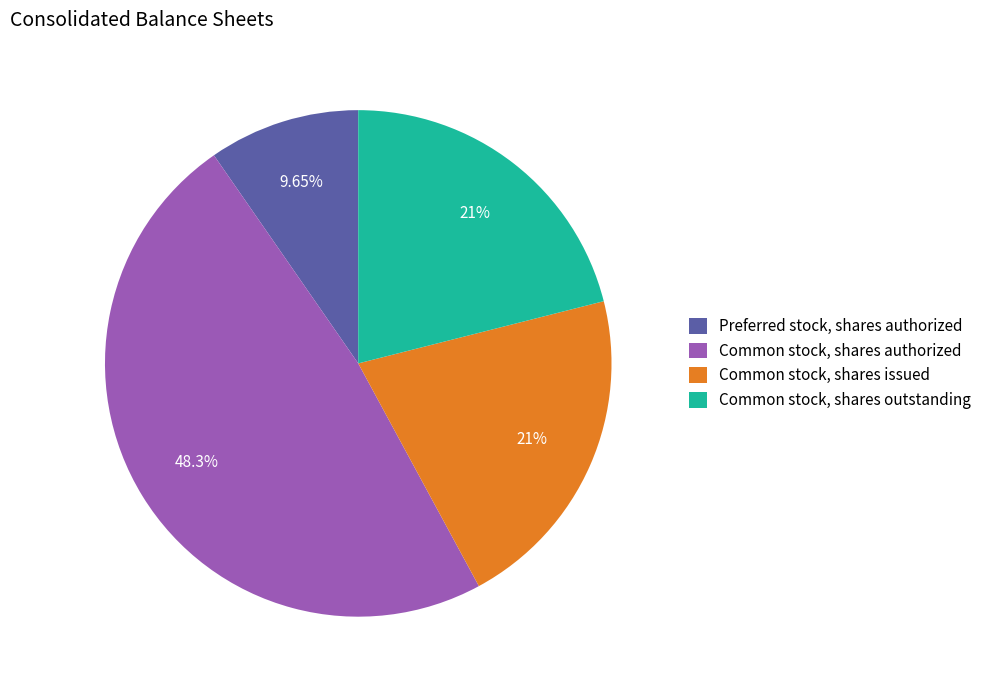

True or false: Common stock, shares authorized accounts for 48% of the total.

True